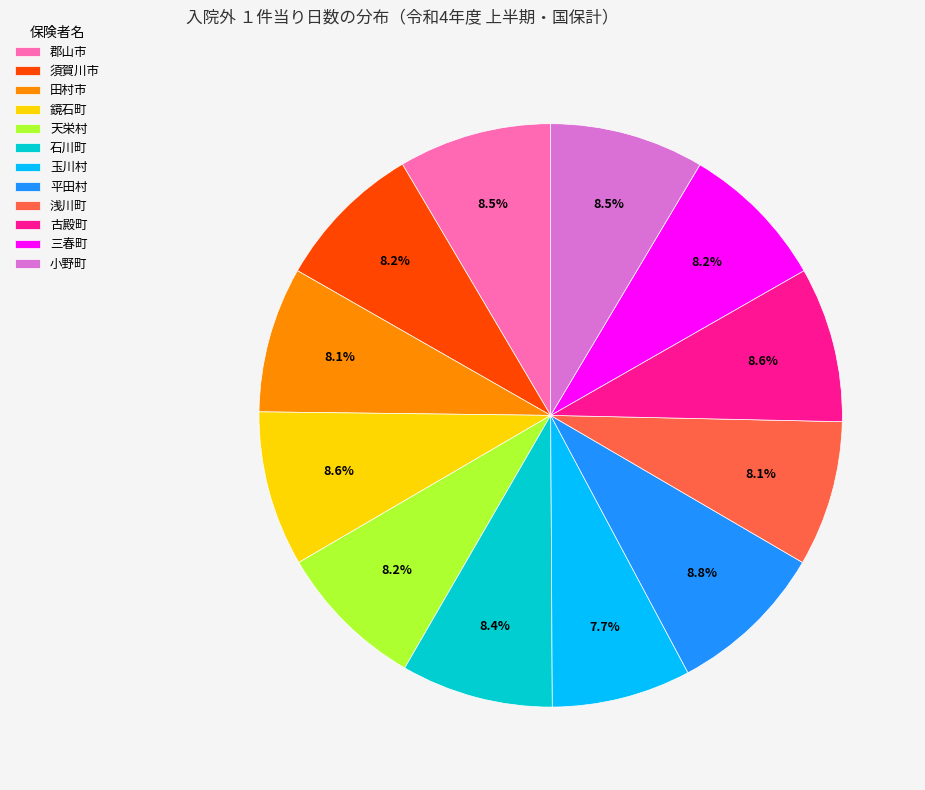

Count the number of slices in the pie.

12